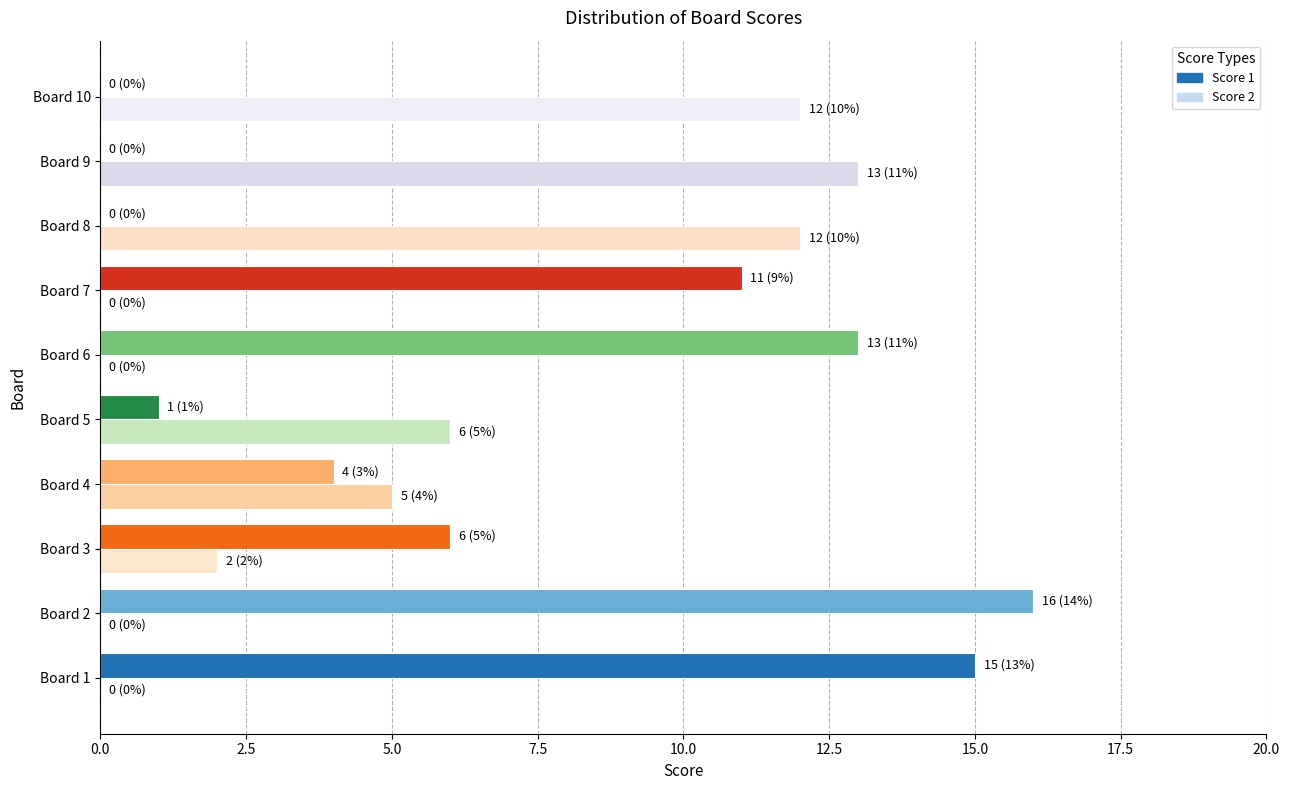

Count the number of categories in the chart.

10